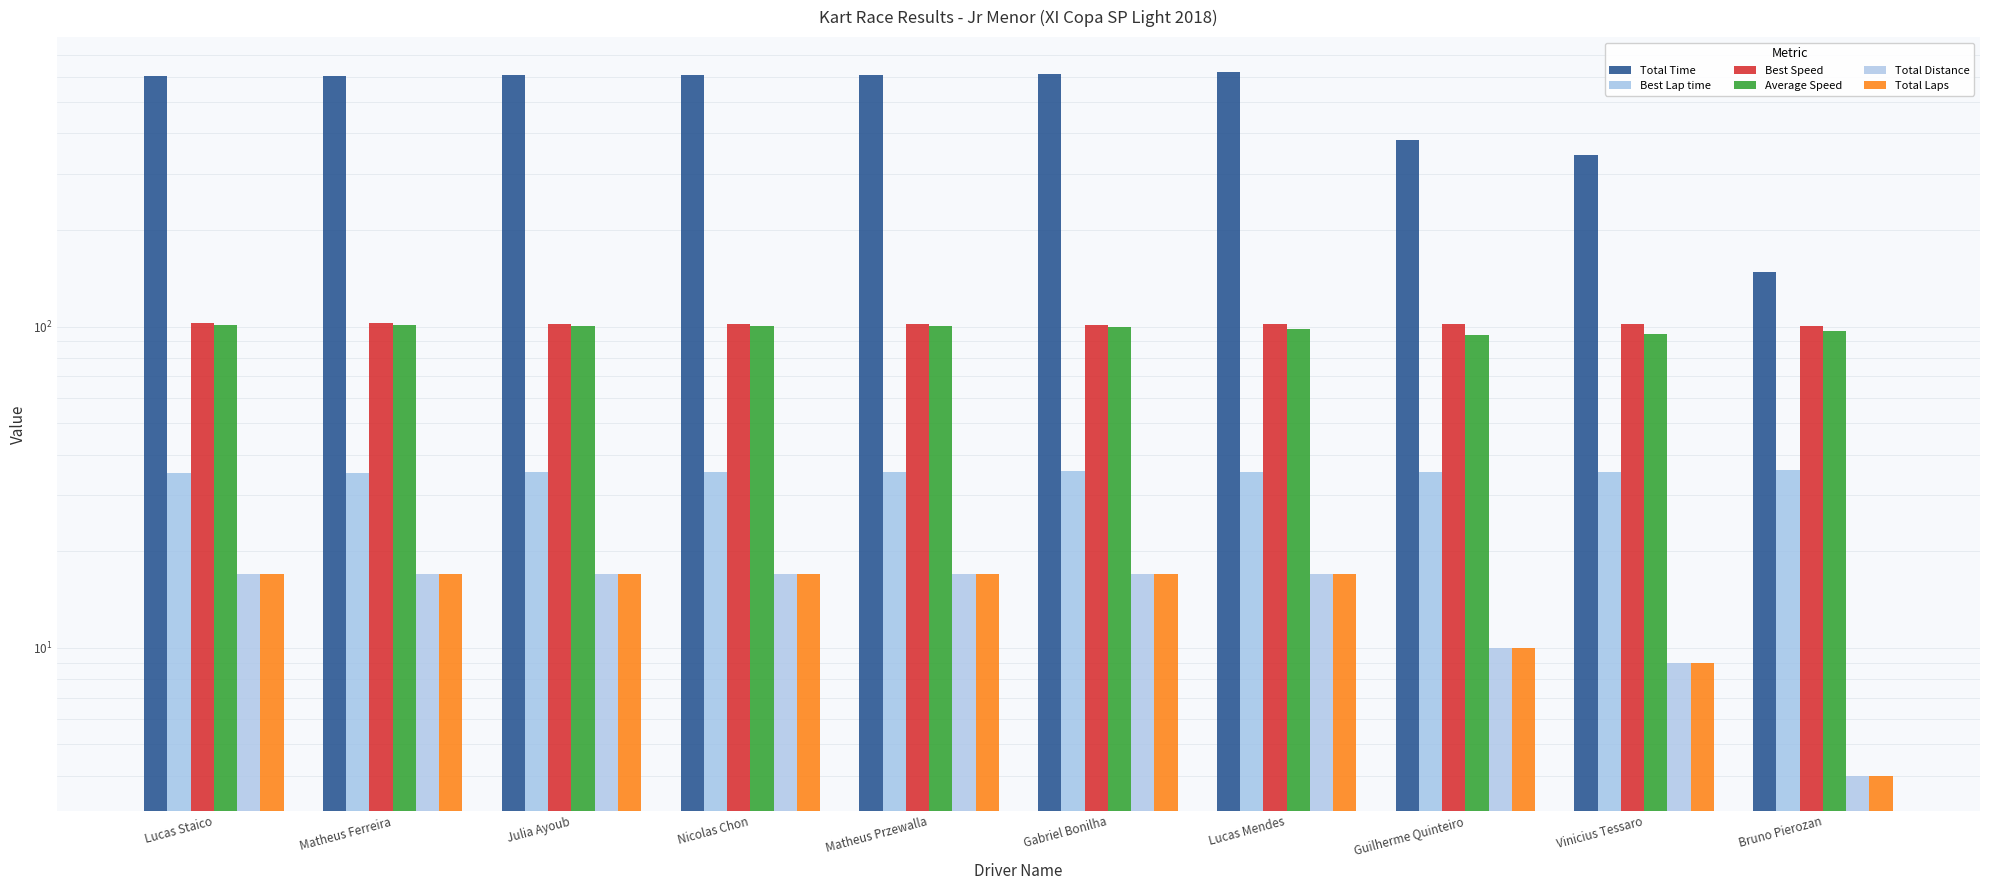

What is the total value across all series at Matheus Przewalla?

881.6